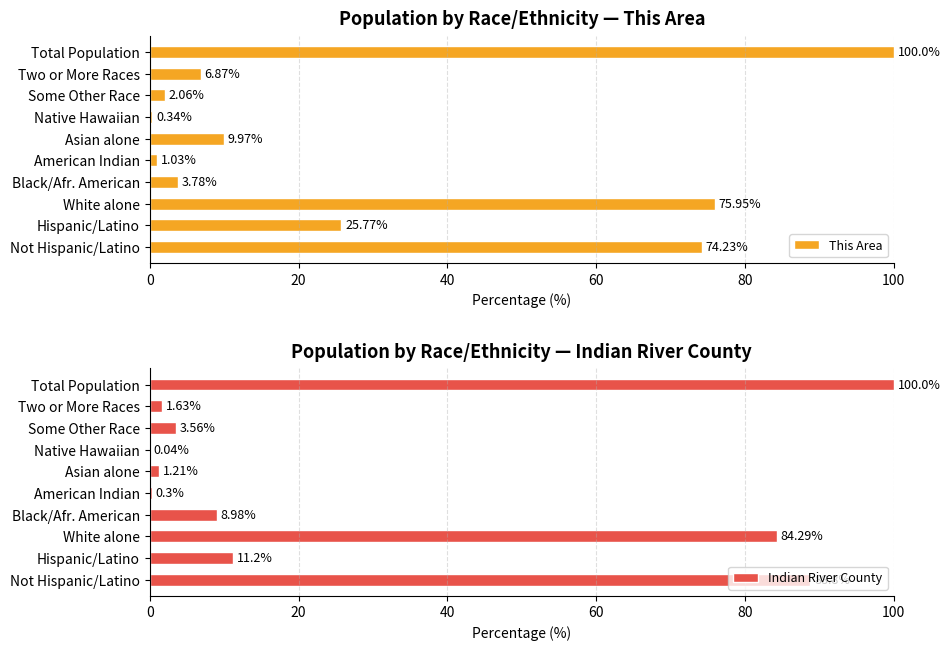

Rank the categories by This Area value from lowest to highest.

Native Hawaiian, American Indian, Some Other Race, Black/Afr. American, Two or More Races, Asian alone, Hispanic/Latino, Not Hispanic/Latino, White alone, Total Population